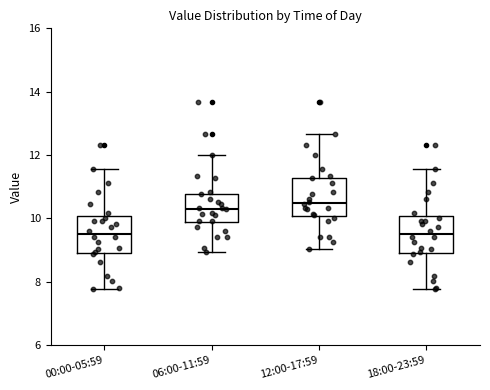

Where is the lower edge of the box for 12:00-17:59 on the y-axis? The values are not printed on the chart, so give them approximately, as read against the axis.

10.0